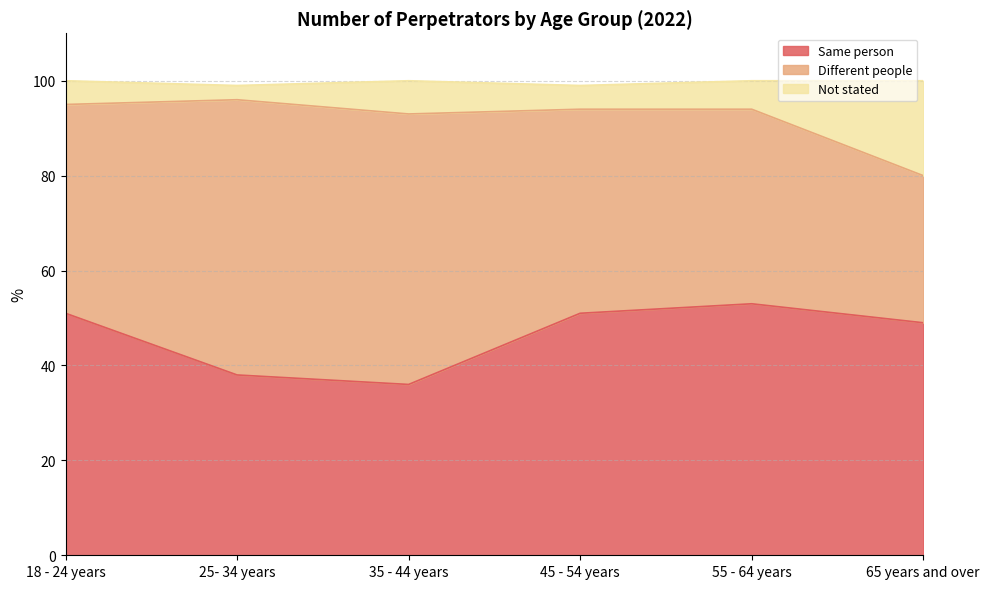

What is the label of the 4th point from the left?

45 - 54 years